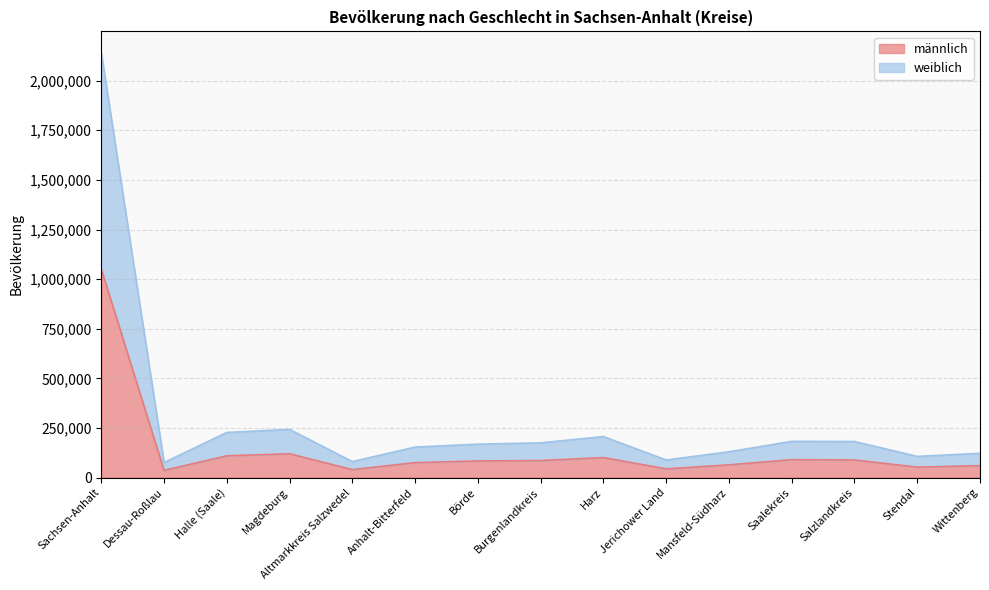

At which label is männlich closest to 543481?

Magdeburg